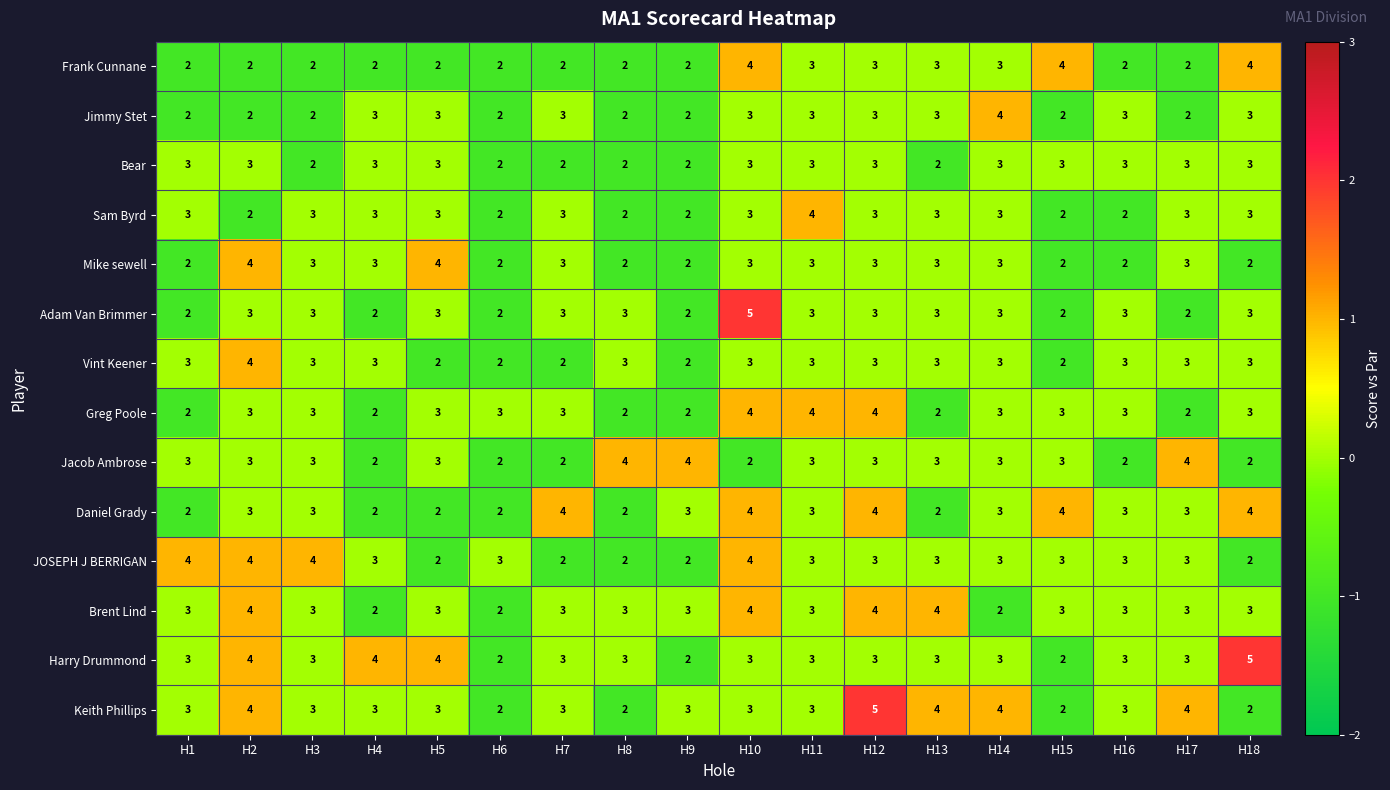

At which label does Harry Drummond reach its peak?

H18